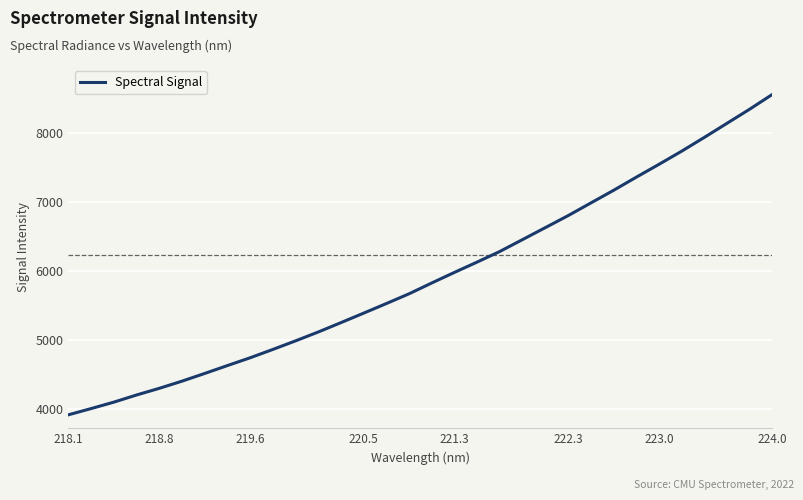

What is the smallest value displayed?

3915.6